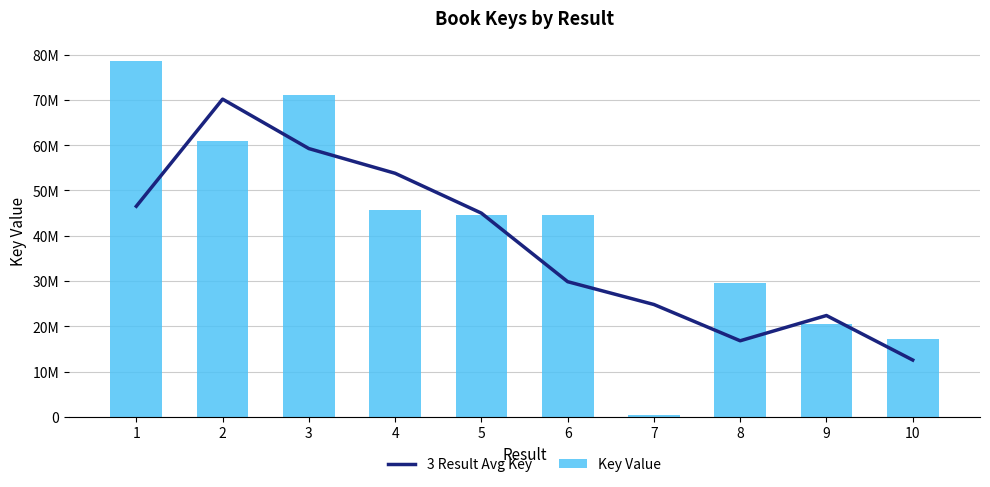

How many series are shown in this chart?

2